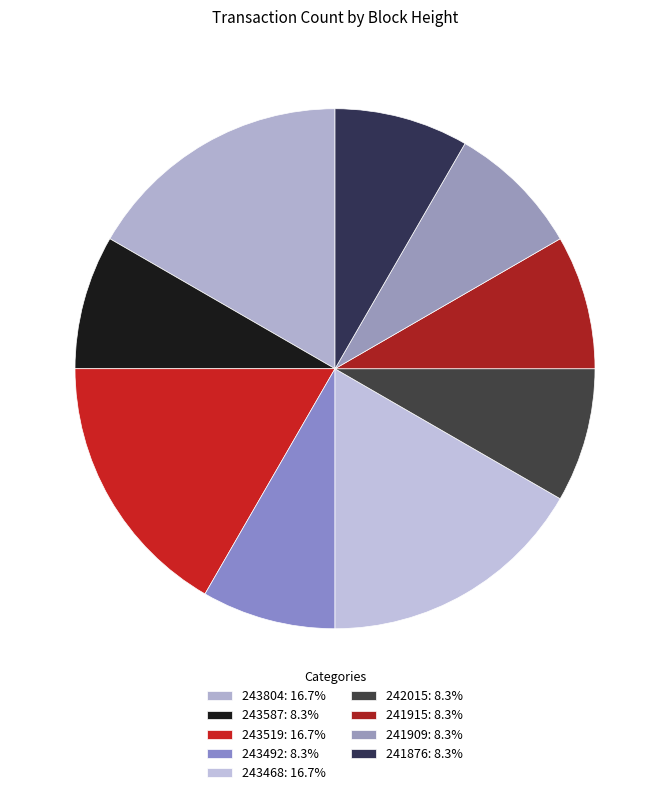

How many slices are in this pie chart?

9